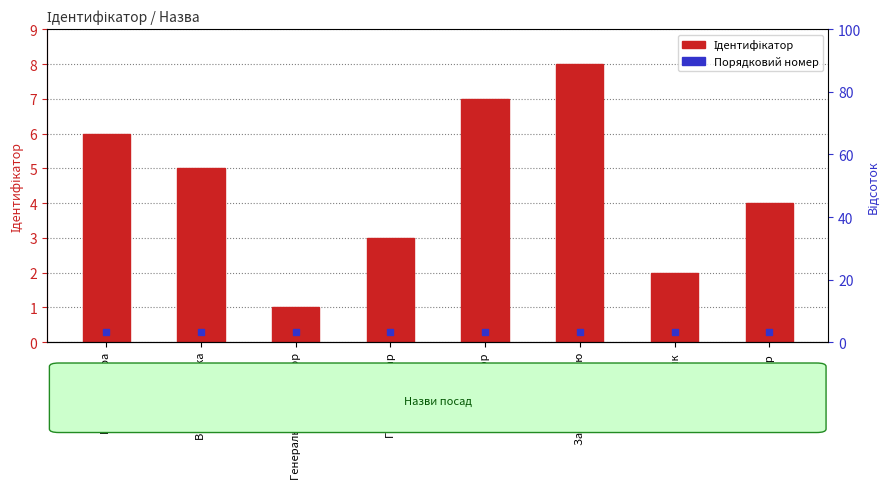

What is the change in value from Генеральний директор to Начальник?

+1